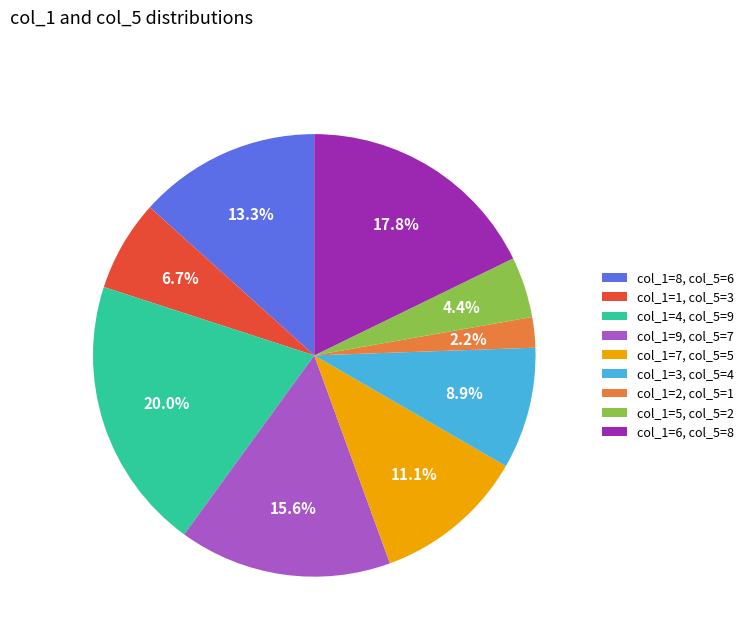

Which has a higher value, col_1=1, col_5=3 or col_1=8, col_5=6?

col_1=8, col_5=6